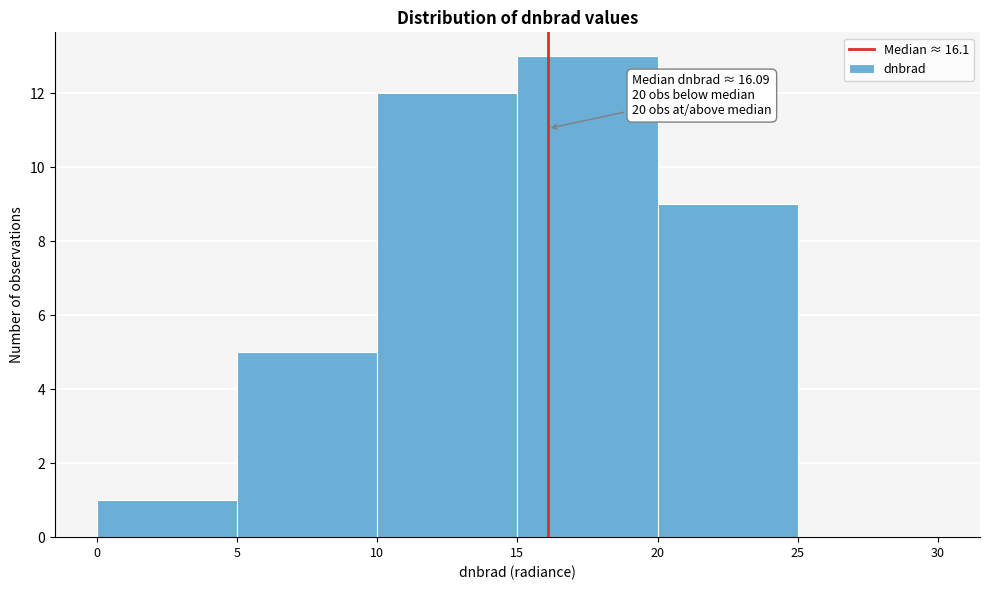

Which range on the x-axis has the tallest bar?

15 to 20